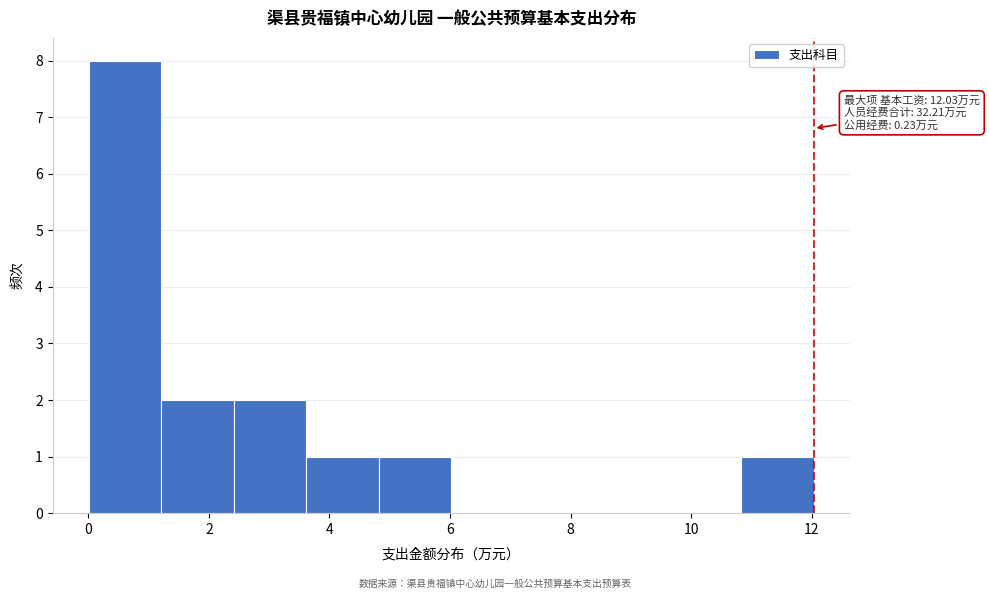

Over which range of the x-axis is the bar tallest?

0.0 to 1.2